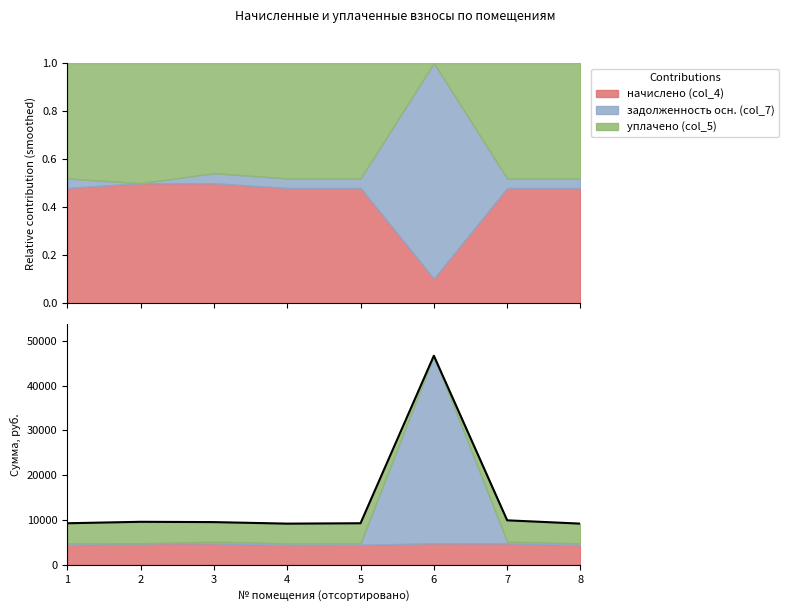

What is the ratio of the value at 4 to the value at 8?

1.0